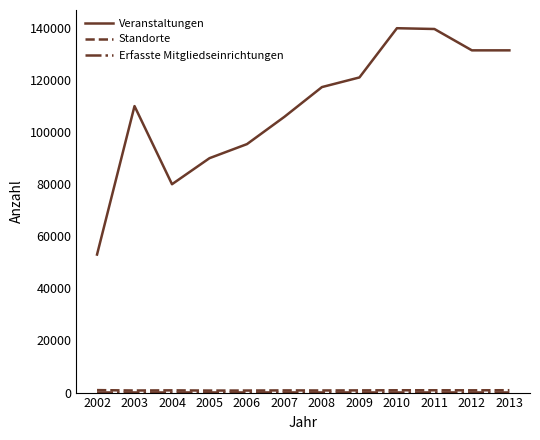

Which series changed the most between 2006 and 2013?

Veranstaltungen